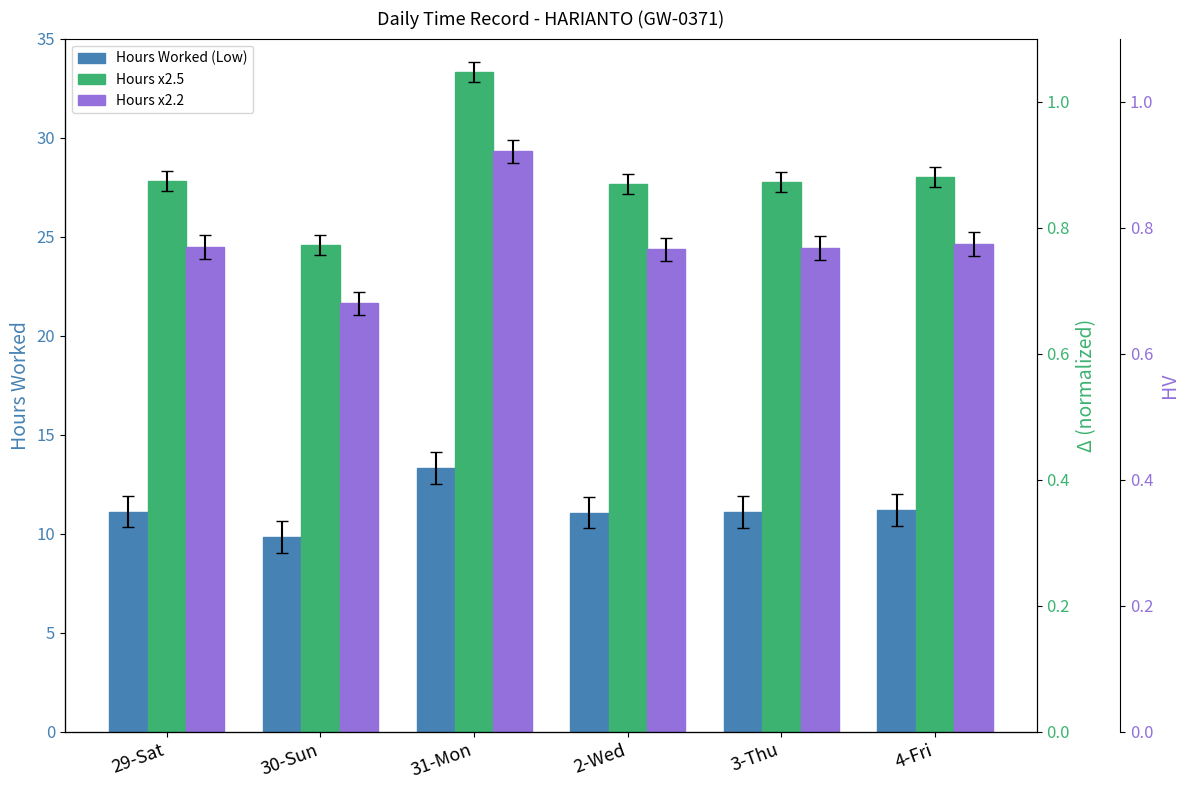

Read the Hours Worked (Scaled x2.2) value at 30-Sun.

21.6